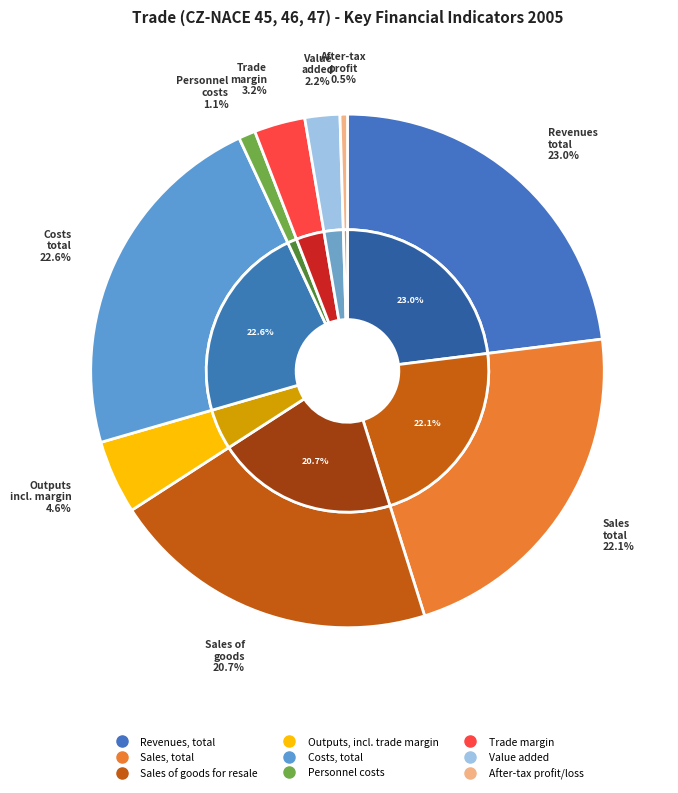

Is there any slice that represents more than half of the pie?

No